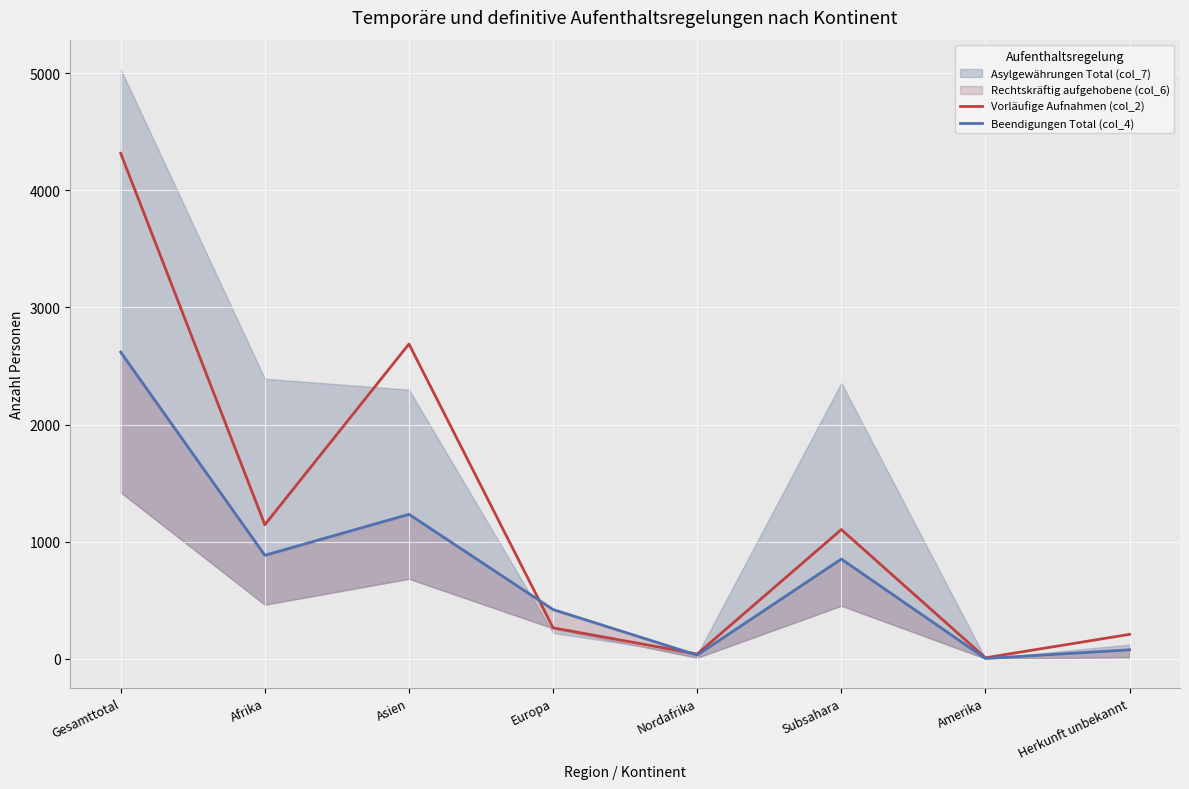

At which category is the sum across all series the highest?

Gesamttotal